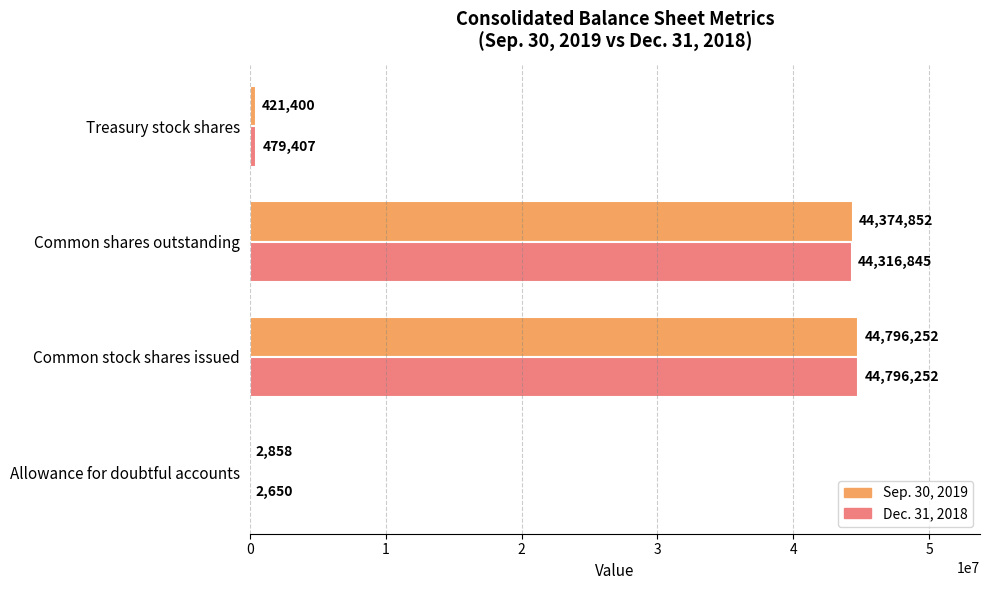

What is the sum of all Sep. 30, 2019 values?

89595362